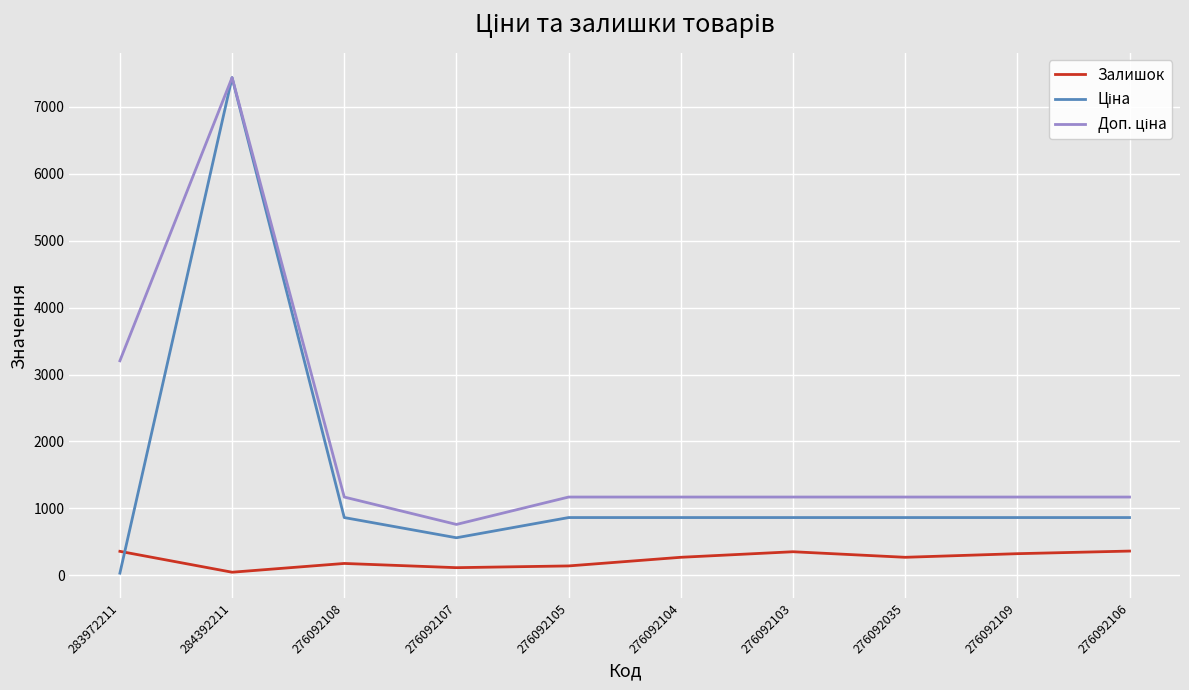

At which category does the chart reach its peak across all series?

284392211